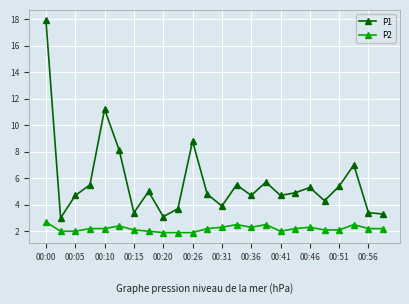

True or false: P2 and P1 cross at least once.

False